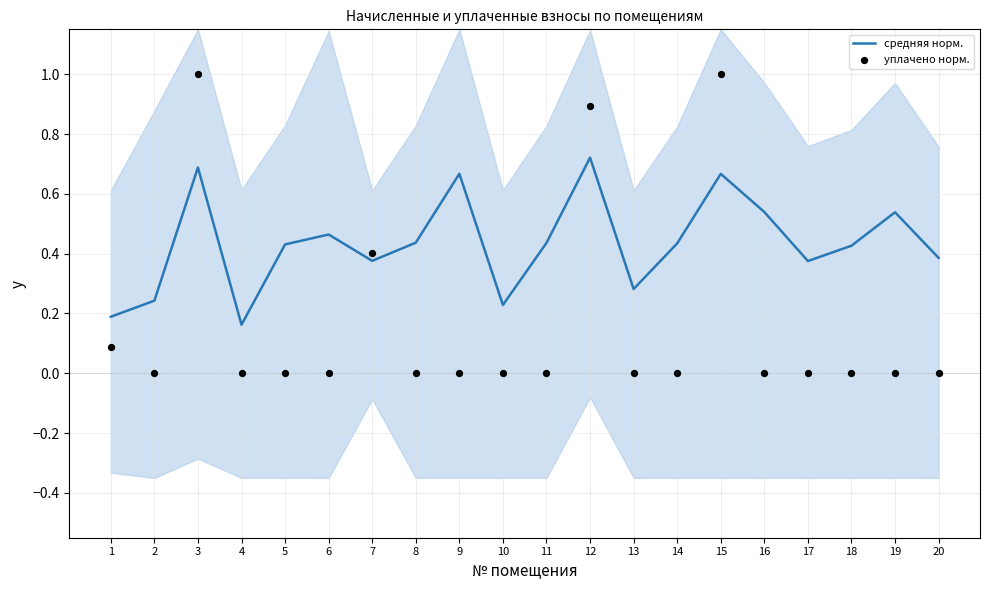

What are all the series names shown in the legend?

средняя норм., уплачено норм.